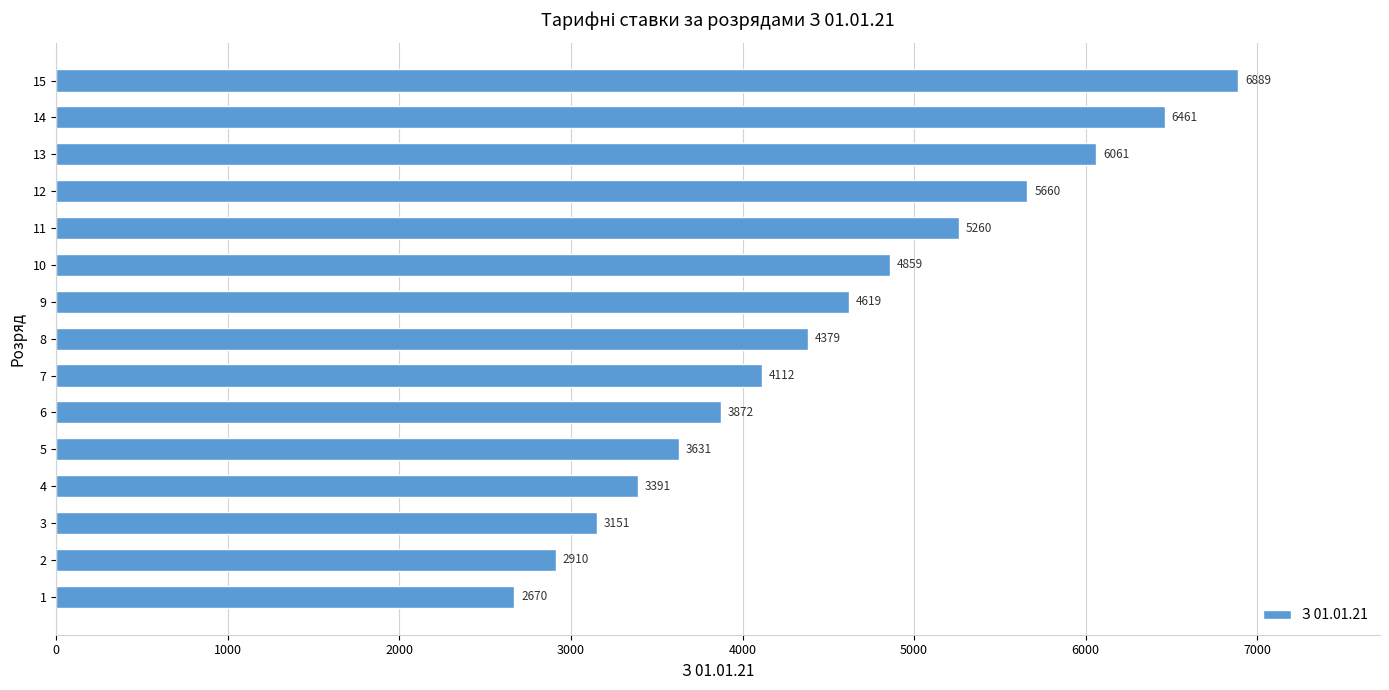

Rank the categories by value from highest to lowest.

15, 14, 13, 12, 11, 10, 9, 8, 7, 6, 5, 4, 3, 2, 1